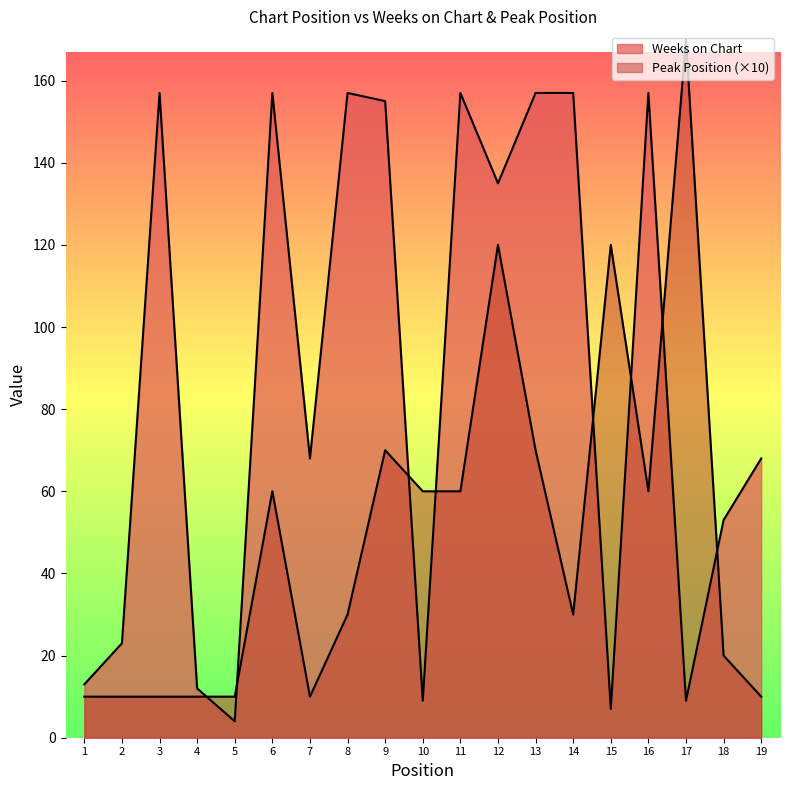

How many distinct data groups are displayed?

2